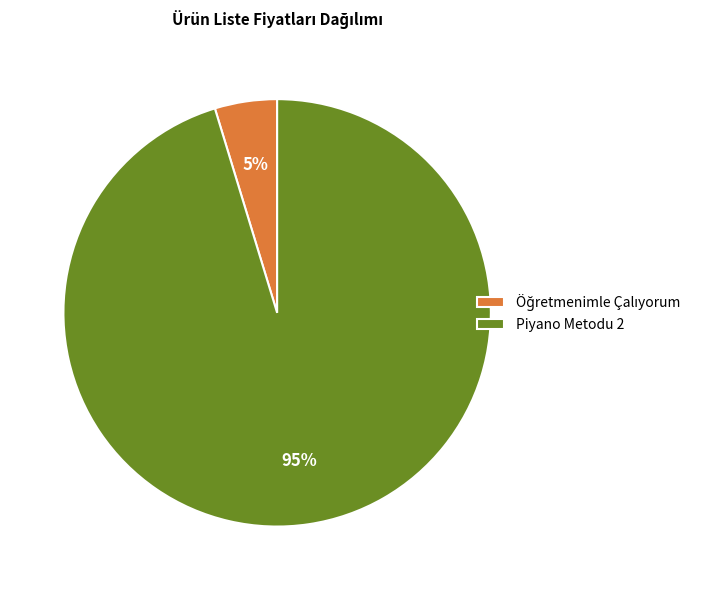

Which category accounts for the majority?

Piyano Metodu 2